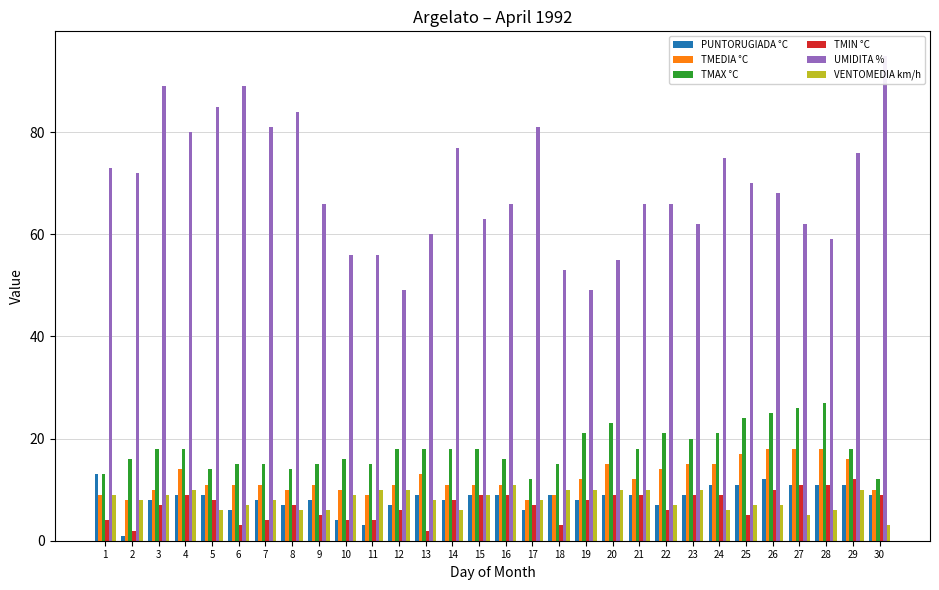

List the labels in order of TMAX °C value, smallest first.

17, 30, 1, 5, 8, 6, 7, 9, 11, 18, 2, 10, 16, 3, 4, 12, 13, 14, 15, 21, 29, 23, 19, 22, 24, 20, 25, 26, 27, 28